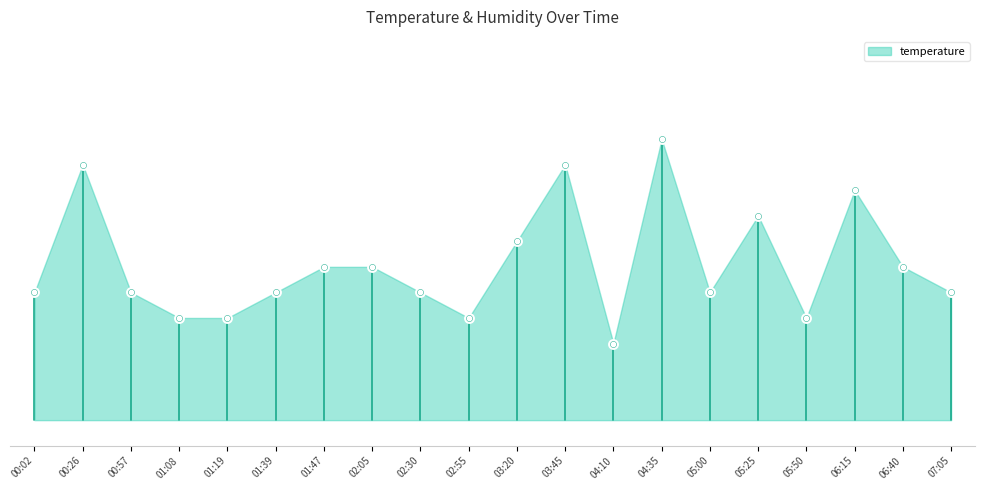

Between 03:45 and 01:39, which is larger?

03:45